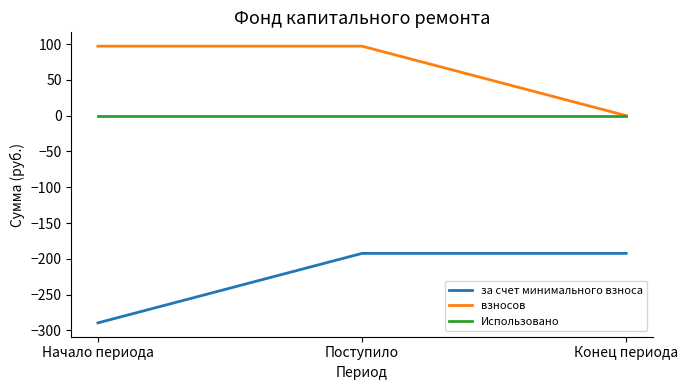

What is the greatest value displayed?

97.1